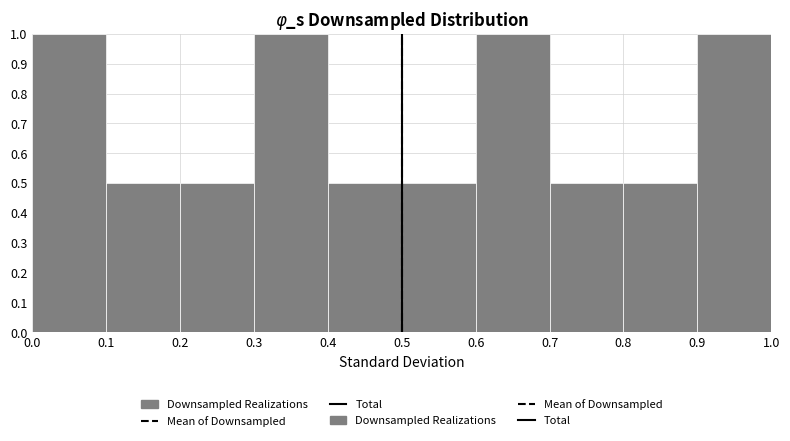

What is the height of the bar covering 0.9 to 1.0 on the x-axis? The values are not printed on the chart, so give them approximately, as read against the axis.

1.0